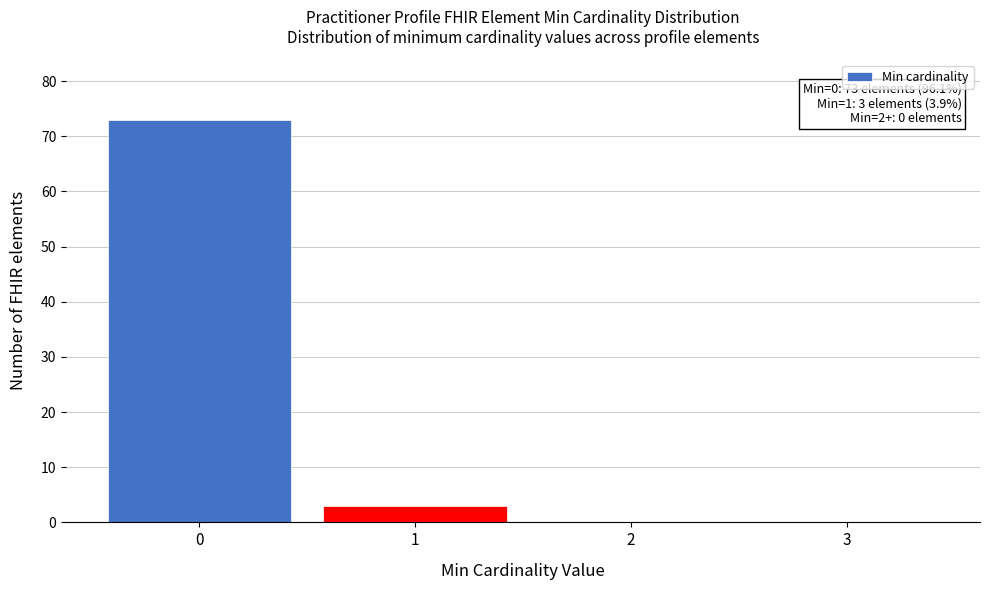

Reading left to right, list all the values displayed in this chart.

0=73	1=3	2=0	3=0